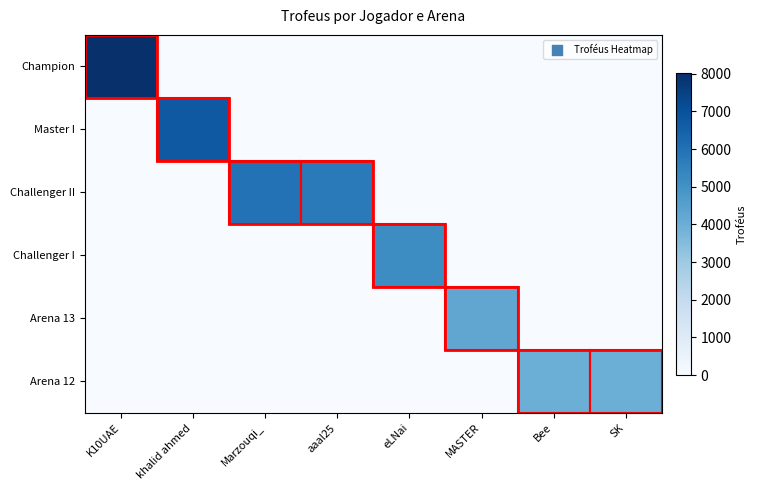

At which category is the sum across all series the highest?

K10UAE